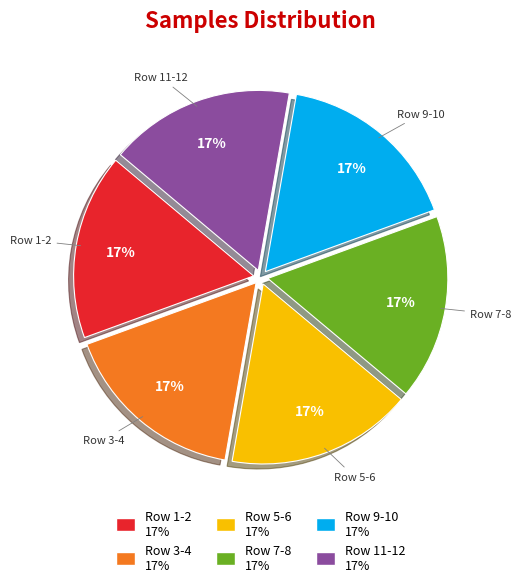

To the nearest percent, what is the average slice percentage?

17%